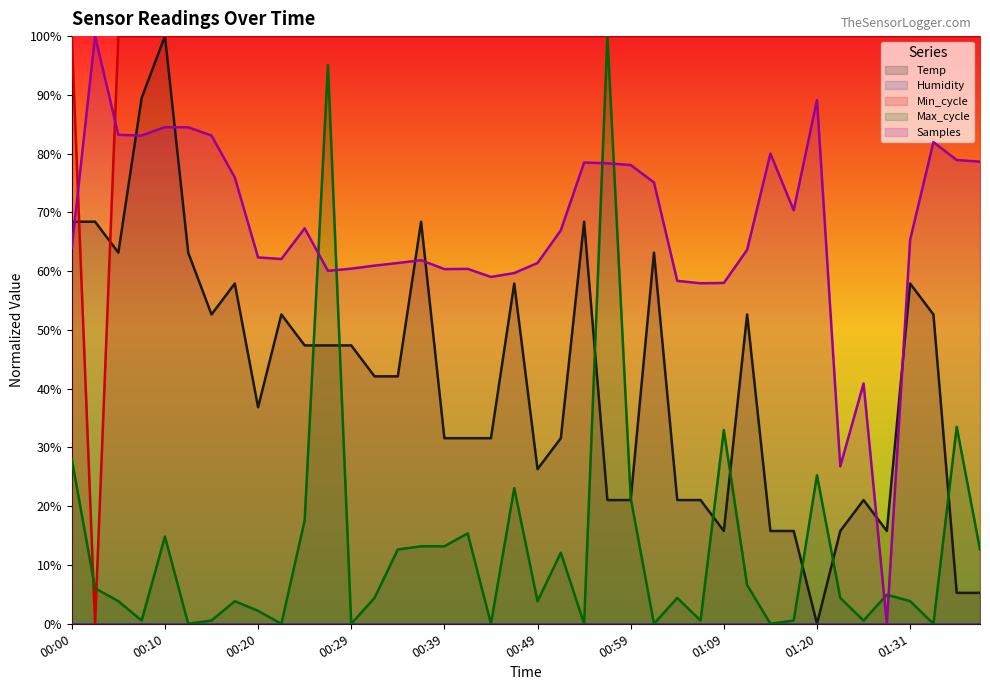

At how many categories does at least one series exceed 79?

40